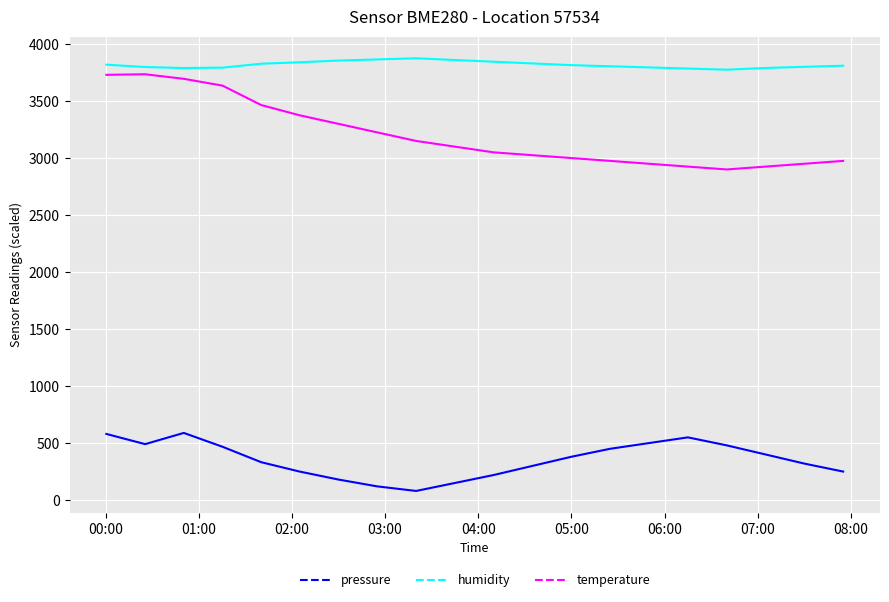

True or false: pressure and temperature intersect in this chart.

False